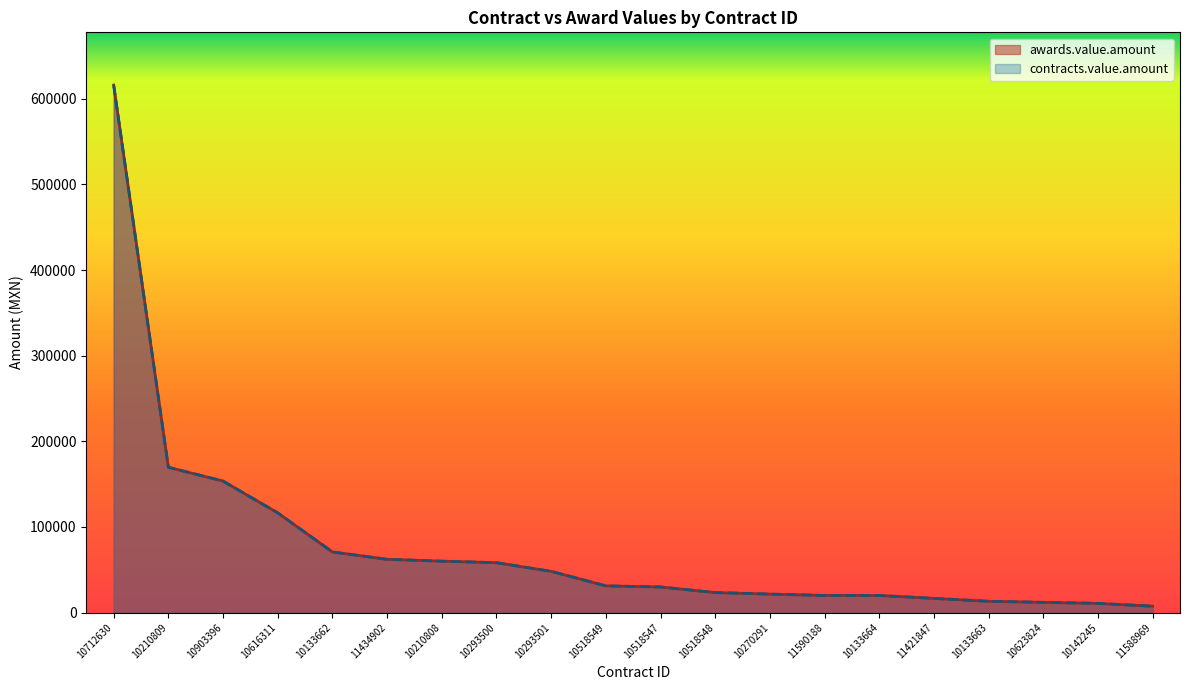

Which series changed the most between 10210808 and 10293501?

awards.value.amount